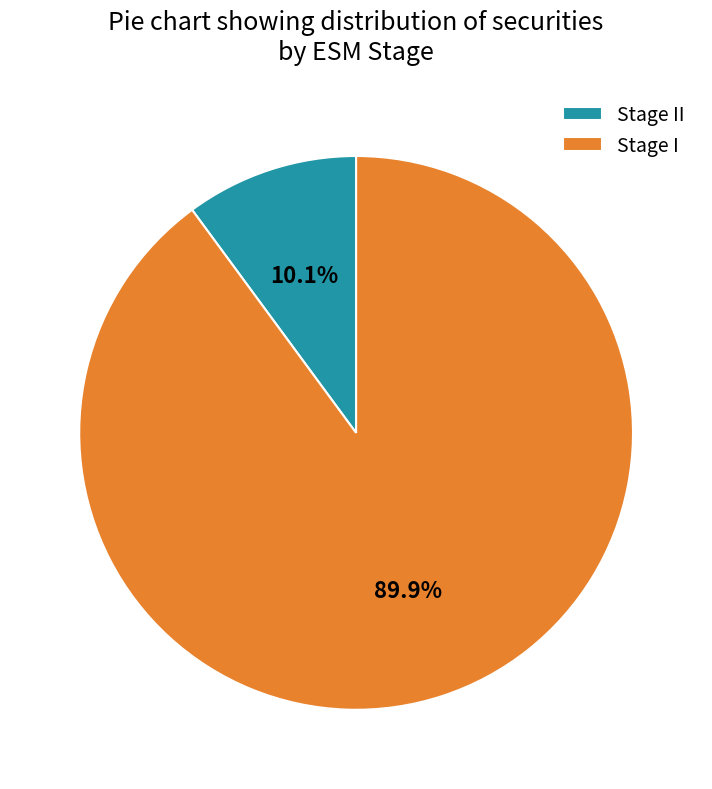

To the nearest percent, what is the average slice percentage?

50%